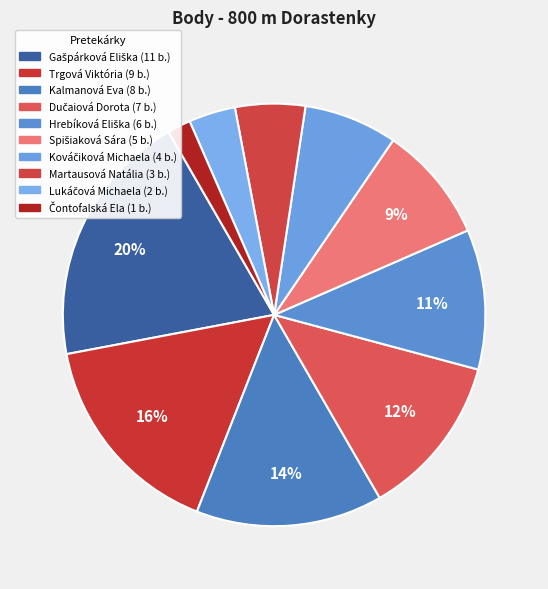

How many slices are in this pie chart?

10